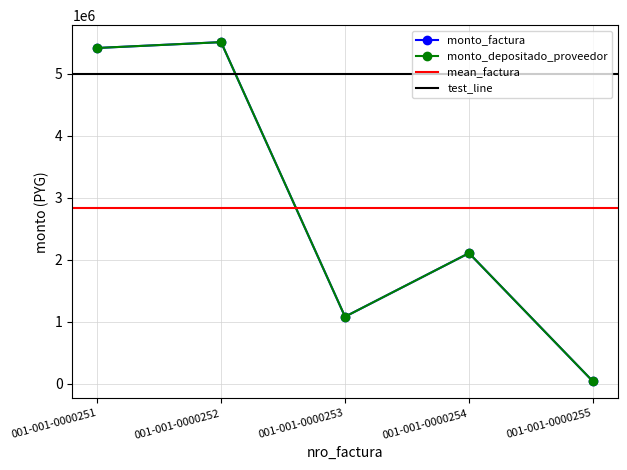

At which label does monto_depositado_proveedor reach its minimum?

001-001-0000255